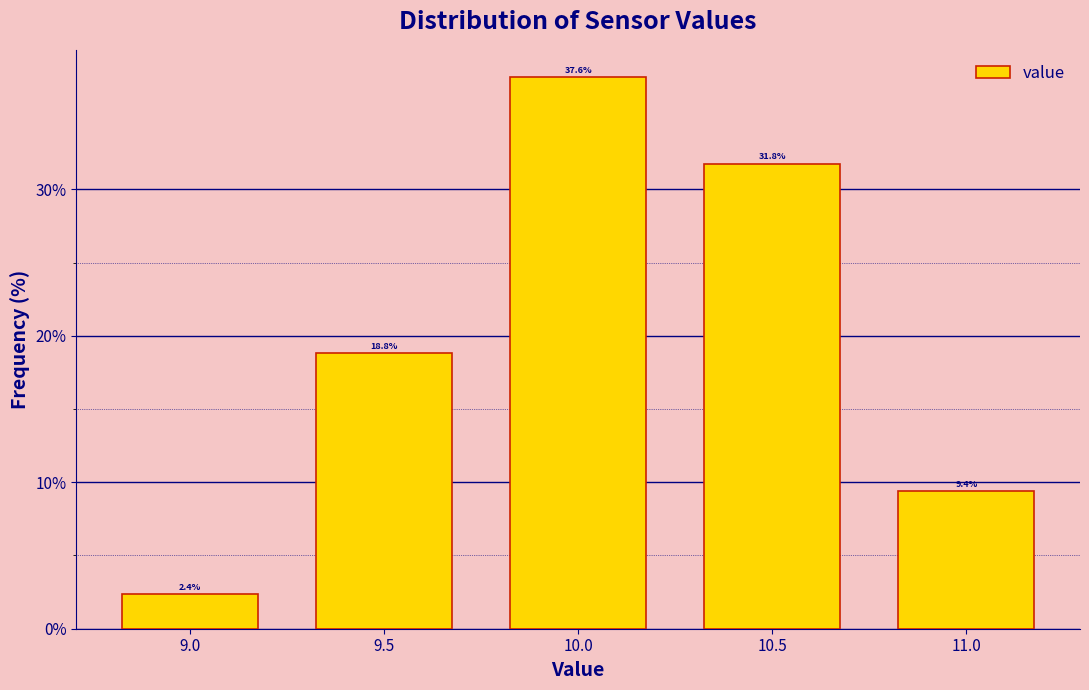

Reading left to right, list every bar in this chart as the range it spans on the x-axis followed by its height.

8.75 to 9.25: 2.4
9.25 to 9.75: 18.8
9.75 to 10.25: 37.6
10.25 to 10.75: 31.8
10.75 to 11.25: 9.4